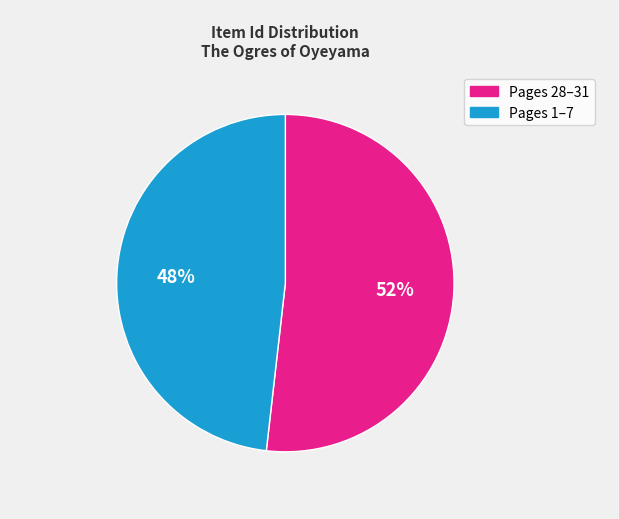

Is there a majority slice in this chart?

Yes